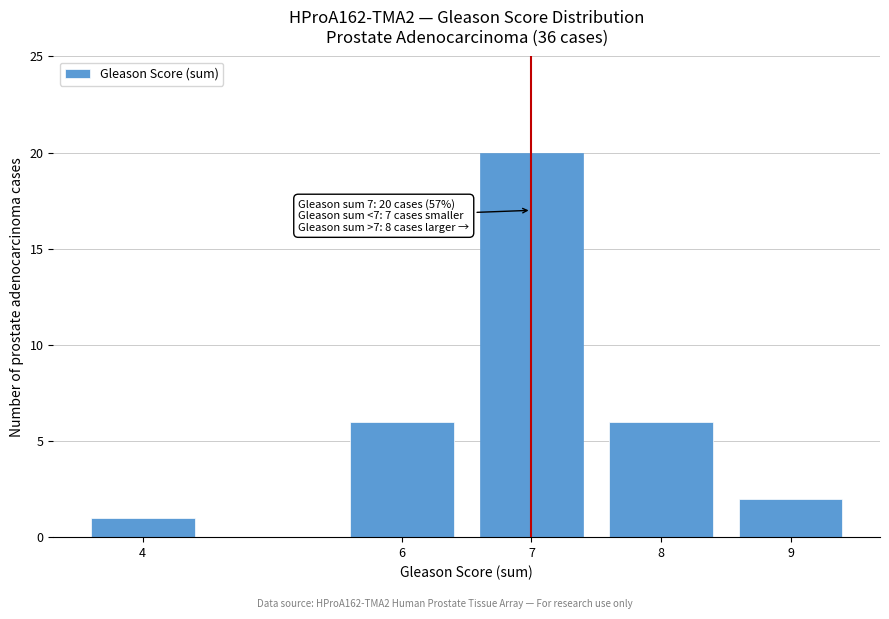

Reading left to right, extract all data points from this chart.

4=1	6=6	7=20	8=6	9=2